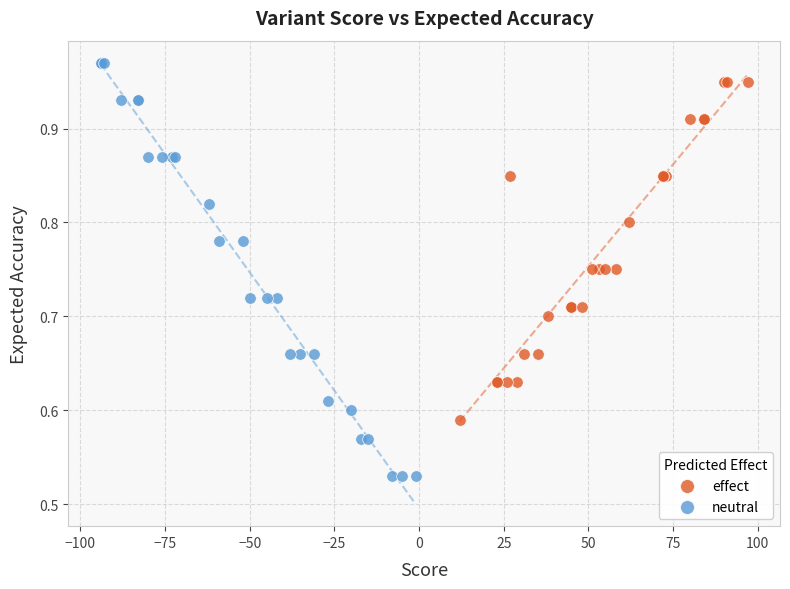

What are all the series names shown in the legend?

effect, neutral